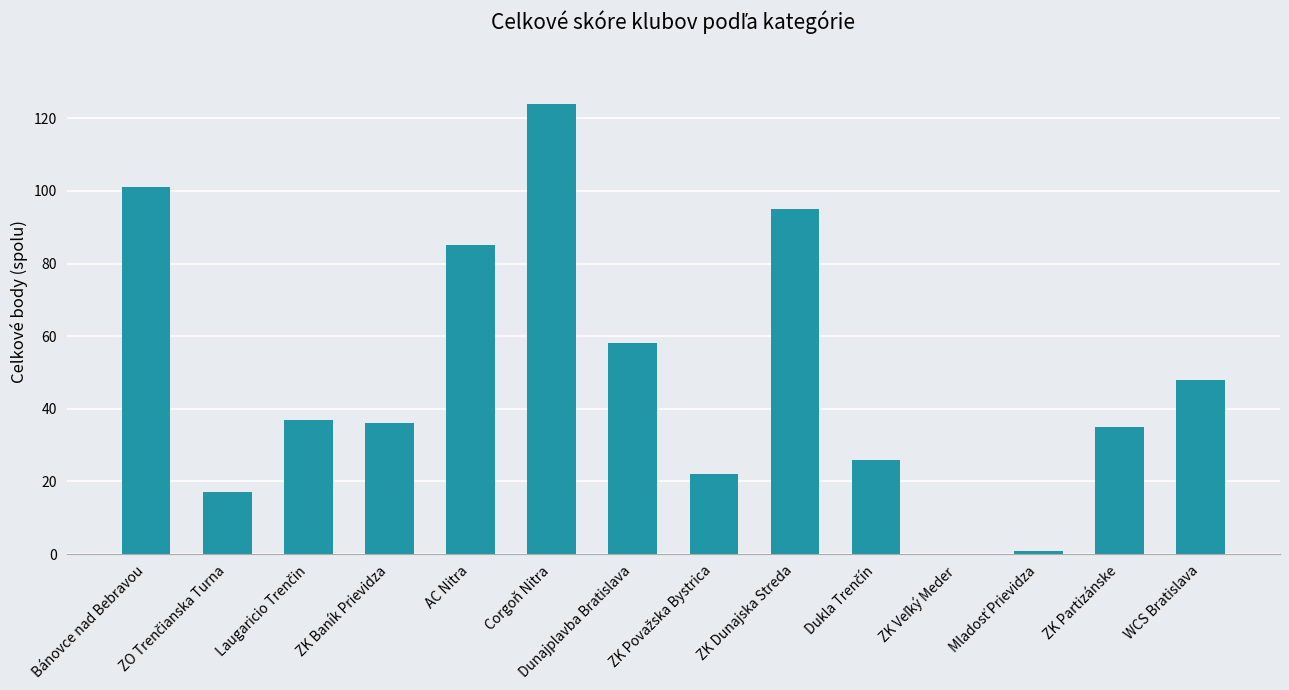

Reading left to right, what are all the values shown in this chart?

101	17	37	36	85	124	58	22	95	26	0	1	35	48